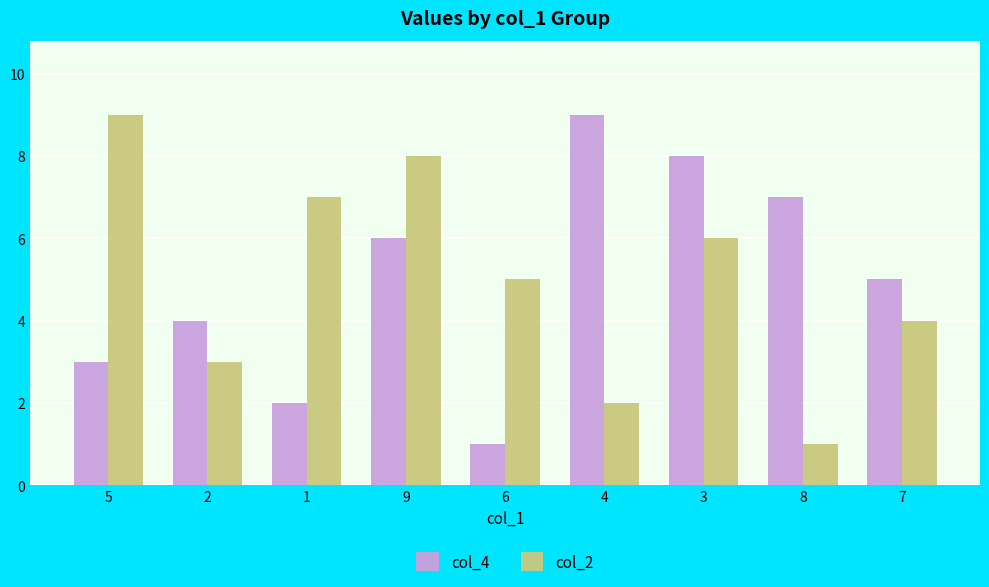

What is the sum of all col_2 values?

45